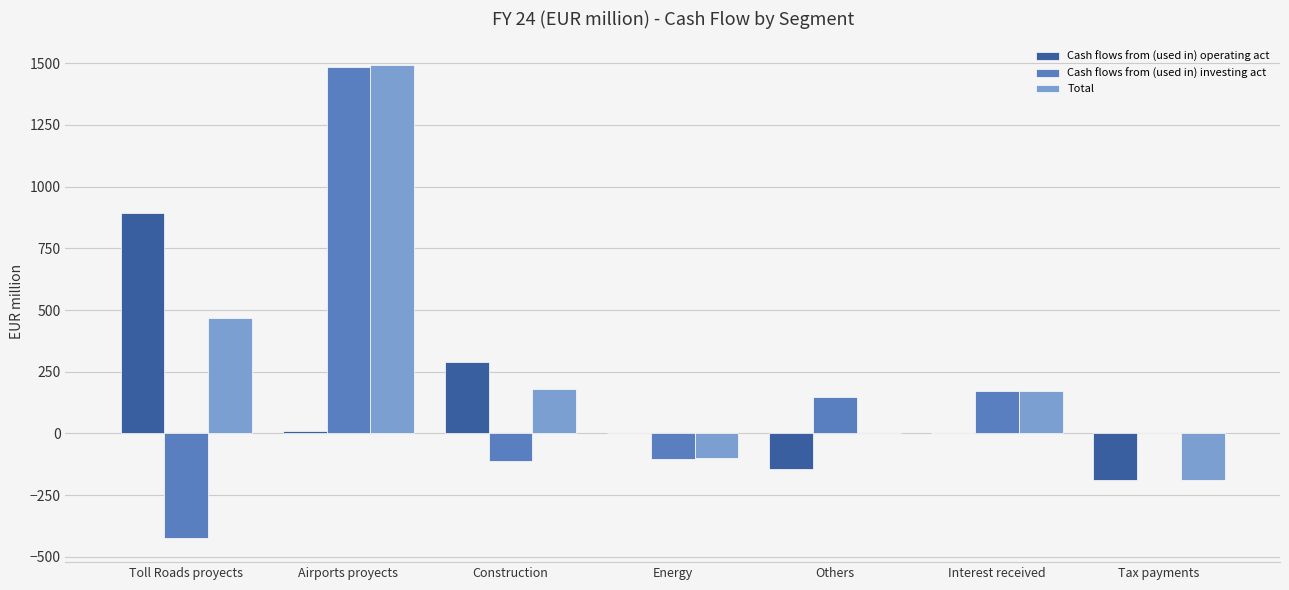

Does the chart contain stacked bars?

No